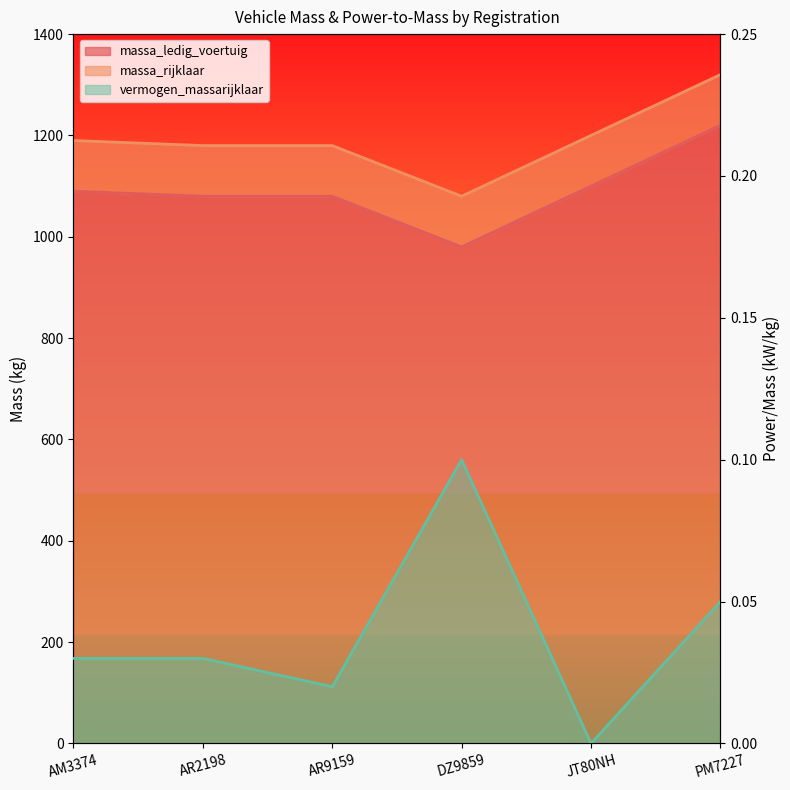

Where is massa_ledig_voertuig nearest to the value 1100?

JT80NH